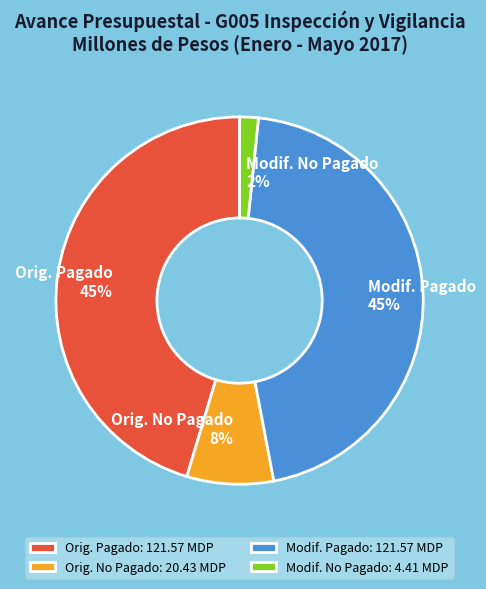

To the nearest percent, what percentage of the pie is Modif. No Pagado?

2%